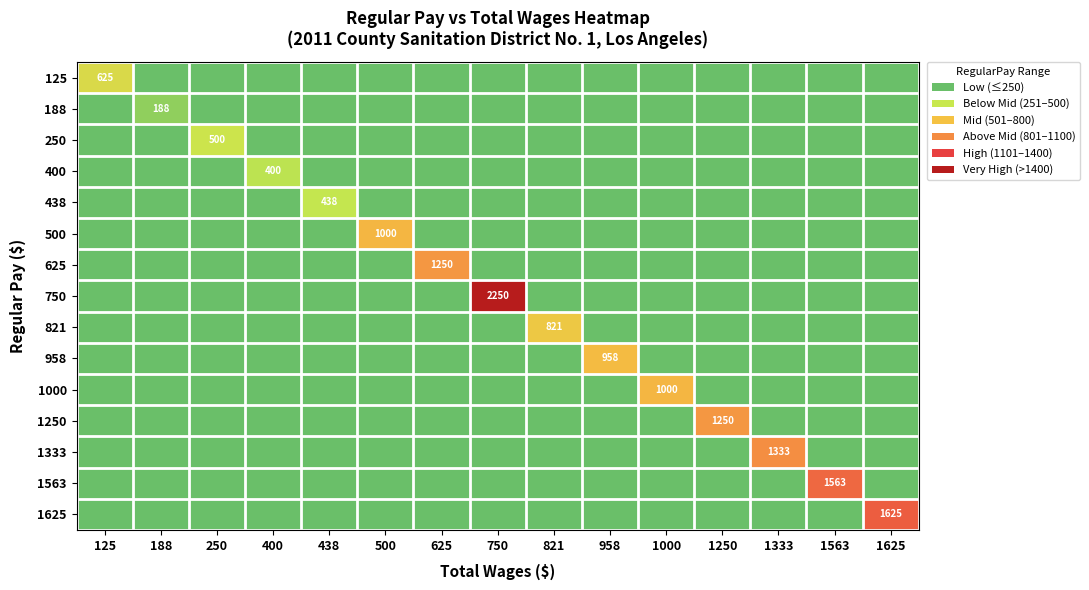

The 625 series shows 687 at 188. True or false?

False